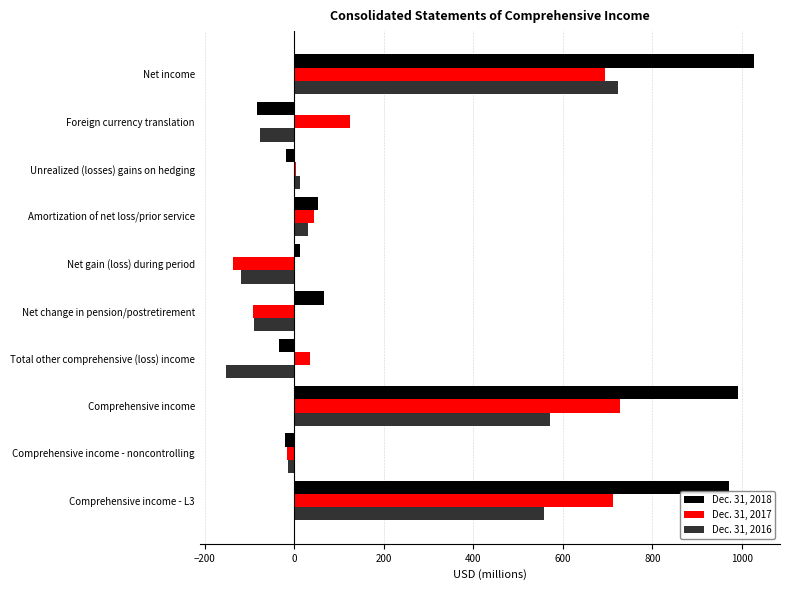

At which category is the sum across all series the highest?

Net income